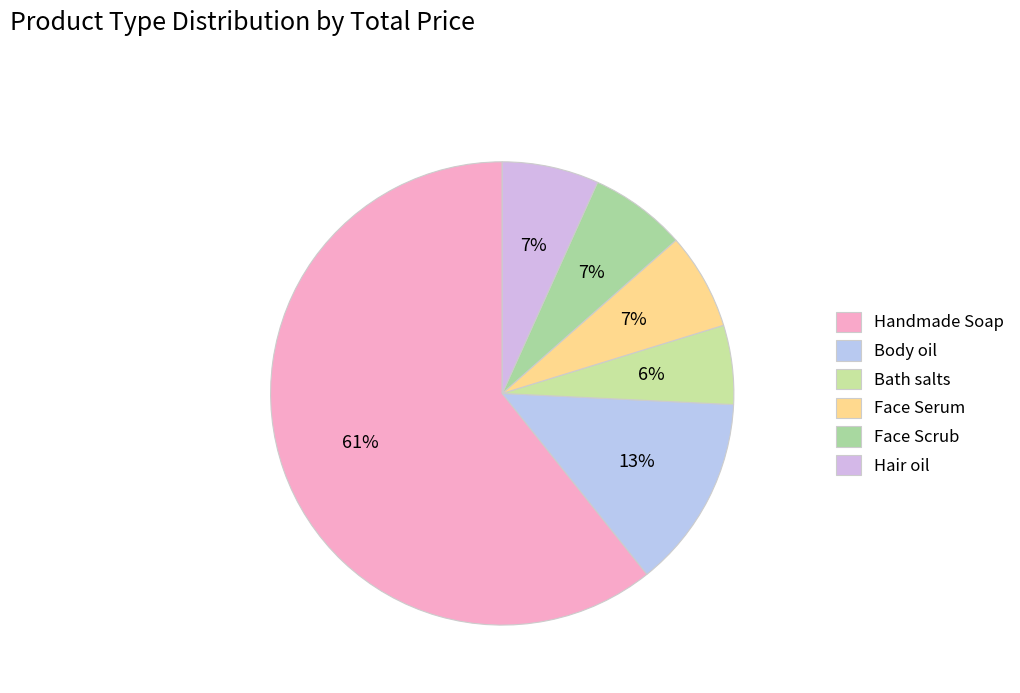

True or false: Handmade Soap accounts for 47% of the total.

False